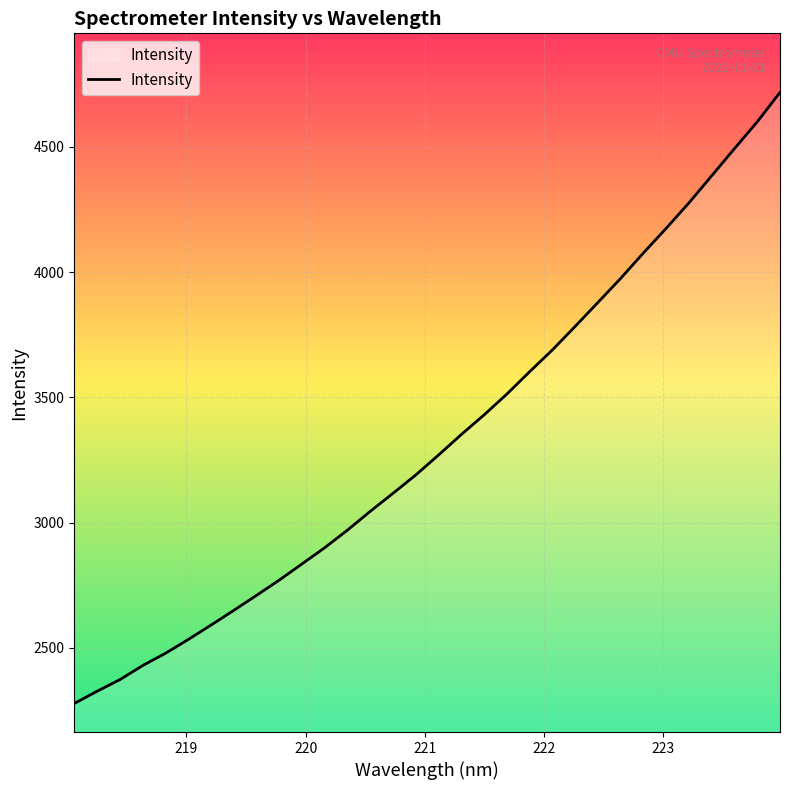

What is the minimum value shown in the chart?

2277.8